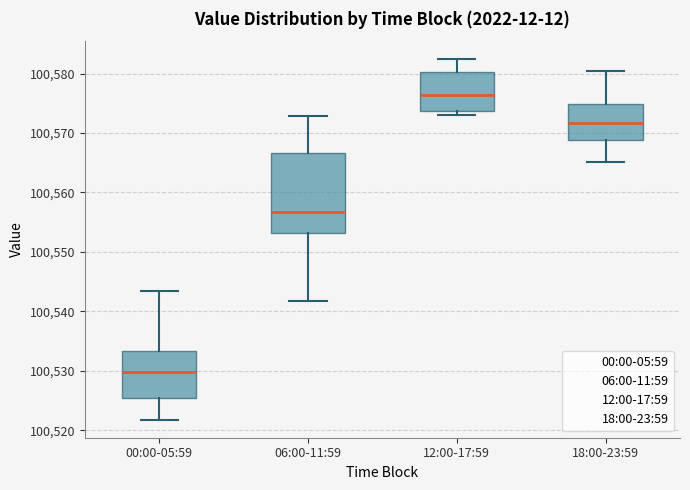

Which box is the tallest, from its lower edge to its upper edge?

06:00-11:59